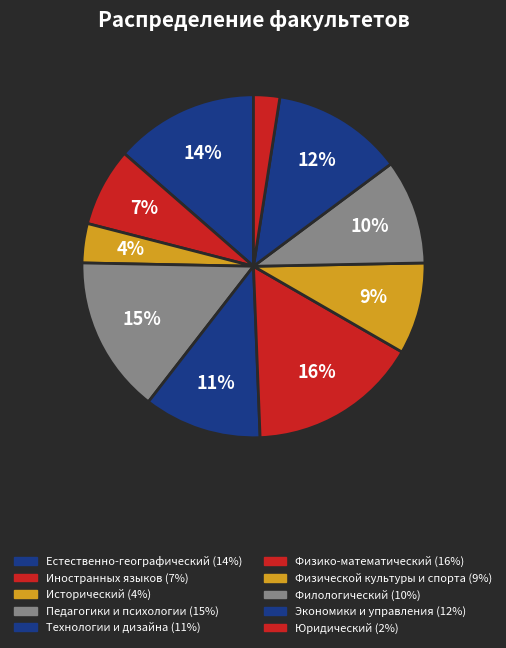

Count the number of slices in the pie.

10